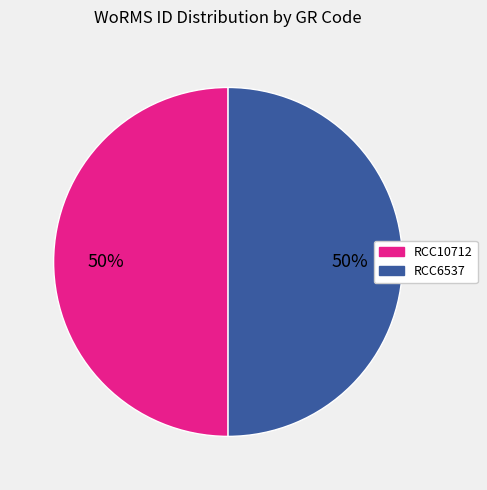

How many slices are in this pie chart?

2